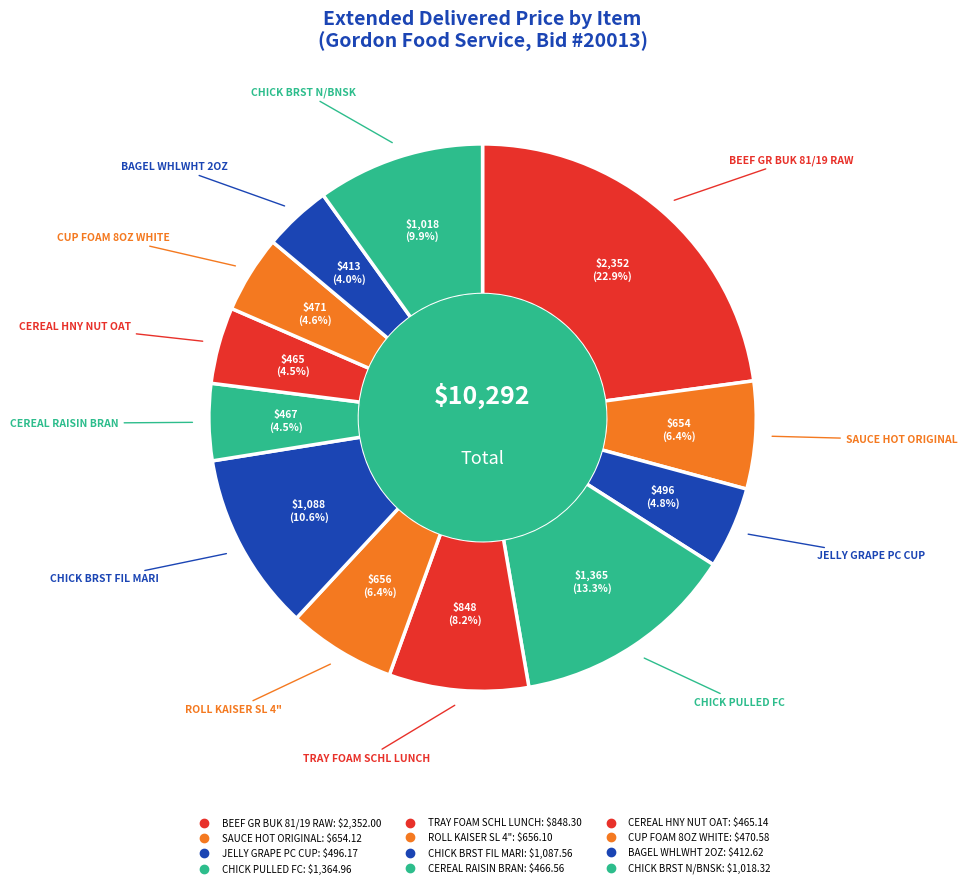

Is there a majority slice in this chart?

No